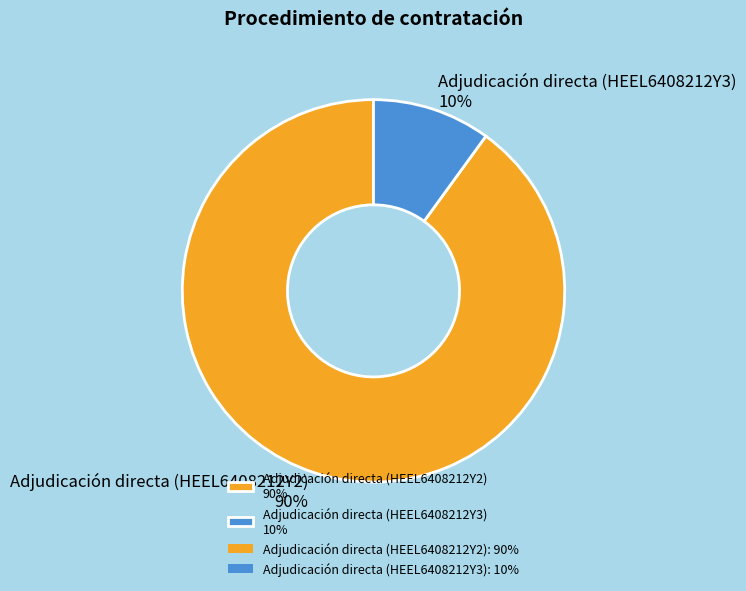

How many slices are in this pie chart?

2